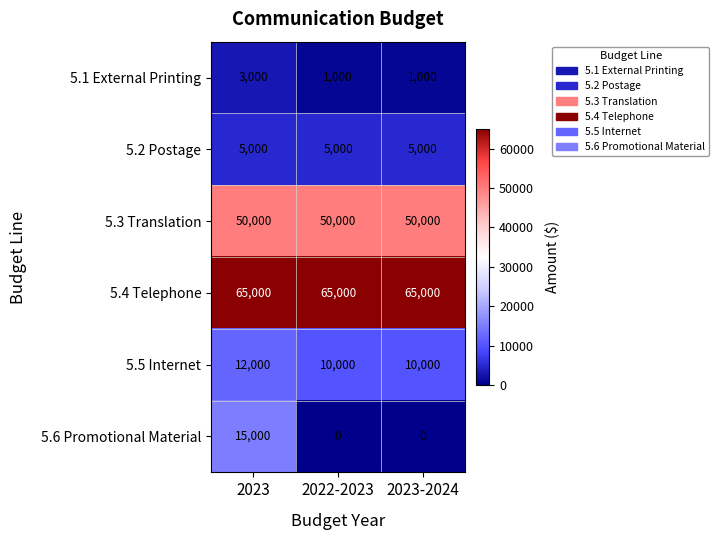

What is the approximate value of 5.5 Internet at 2023, to the nearest 100?

12000